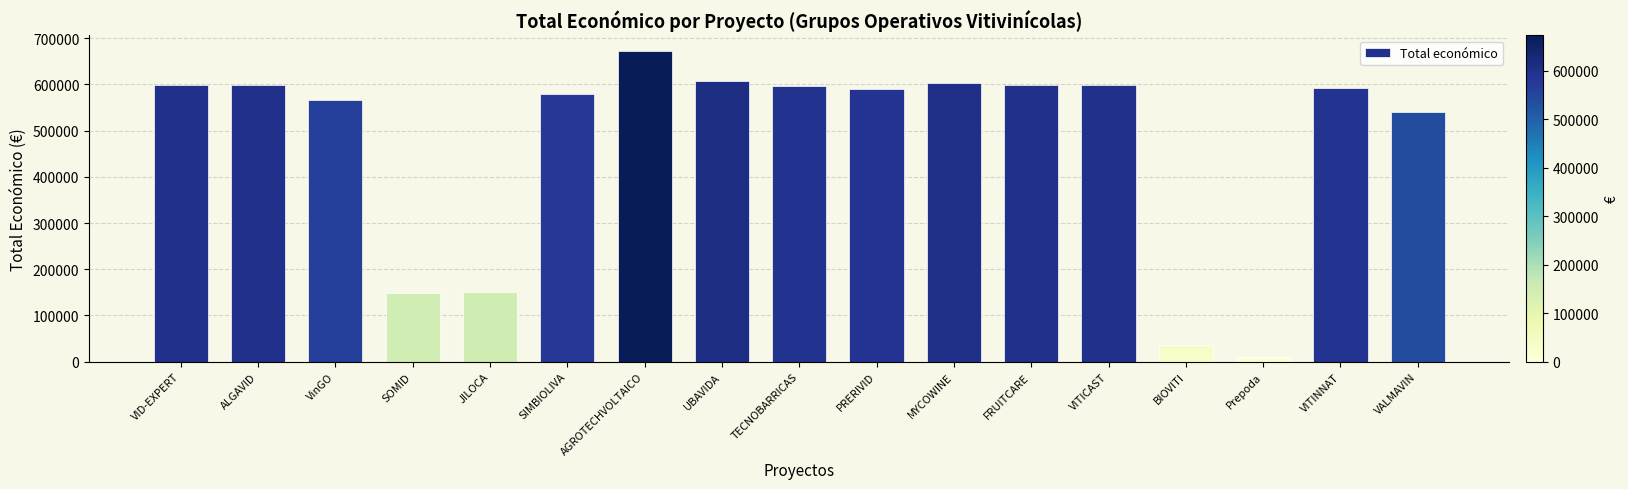

What is the ratio of the value at PRERIVID to the value at SOMID?

4.0